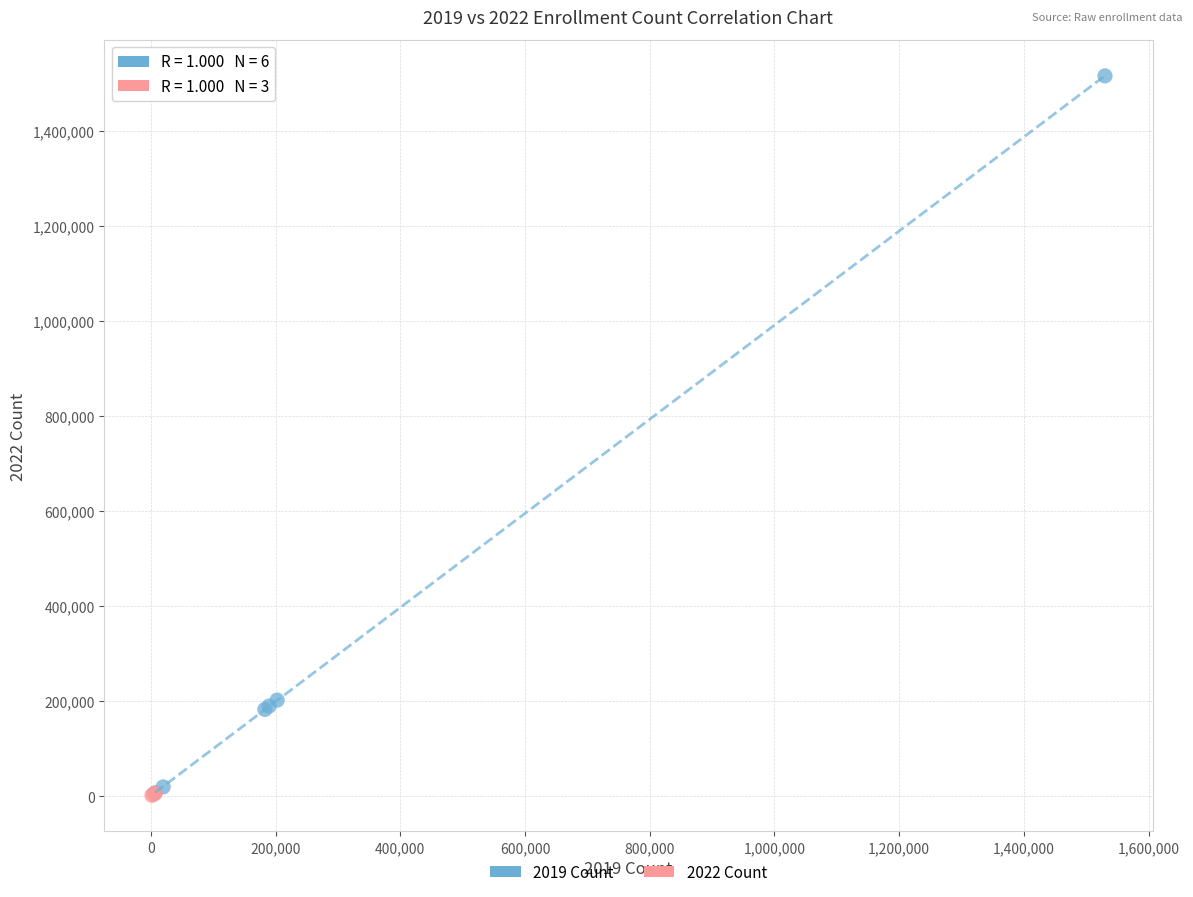

Which series contains the highest Y value?

2019 Count